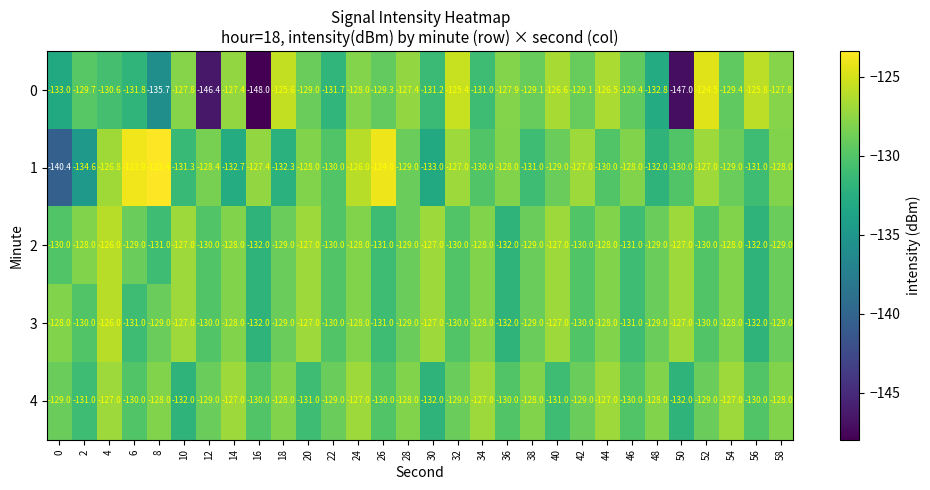

Count the 3 values in the range -130 to -128.

18